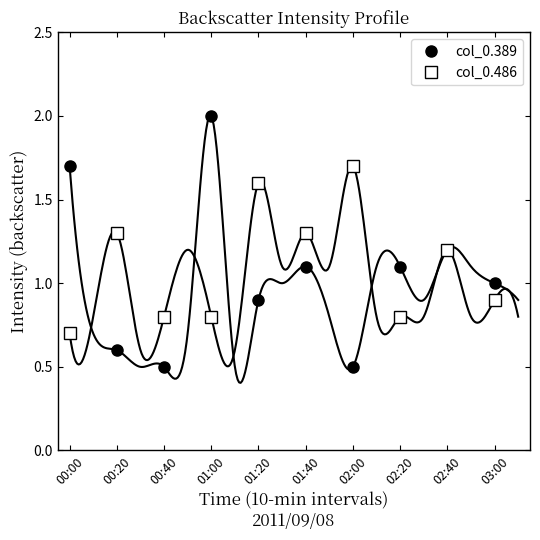

At which label is col_0.486 closest to 1?

03:00